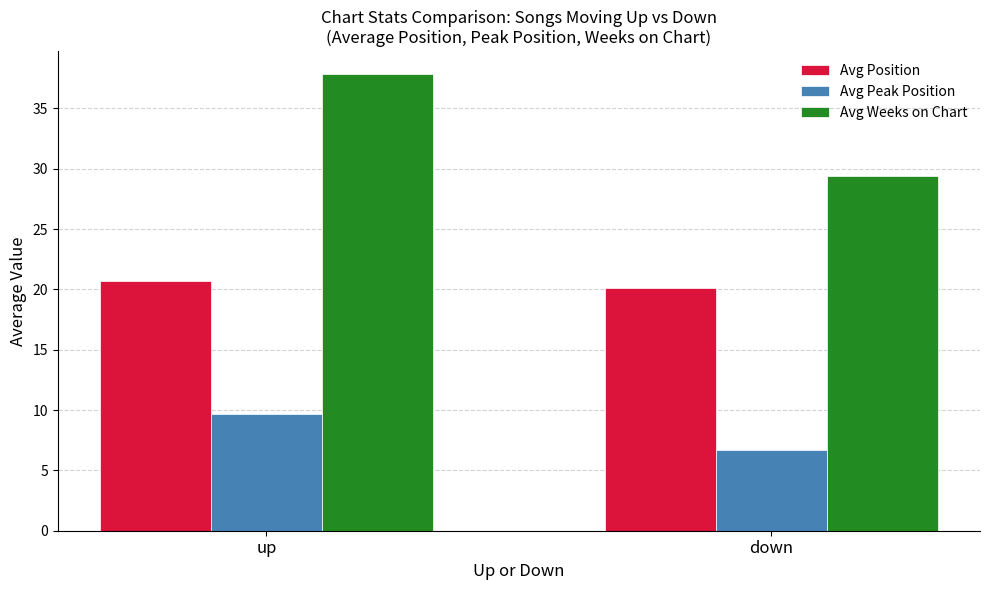

Does the chart contain stacked bars?

No